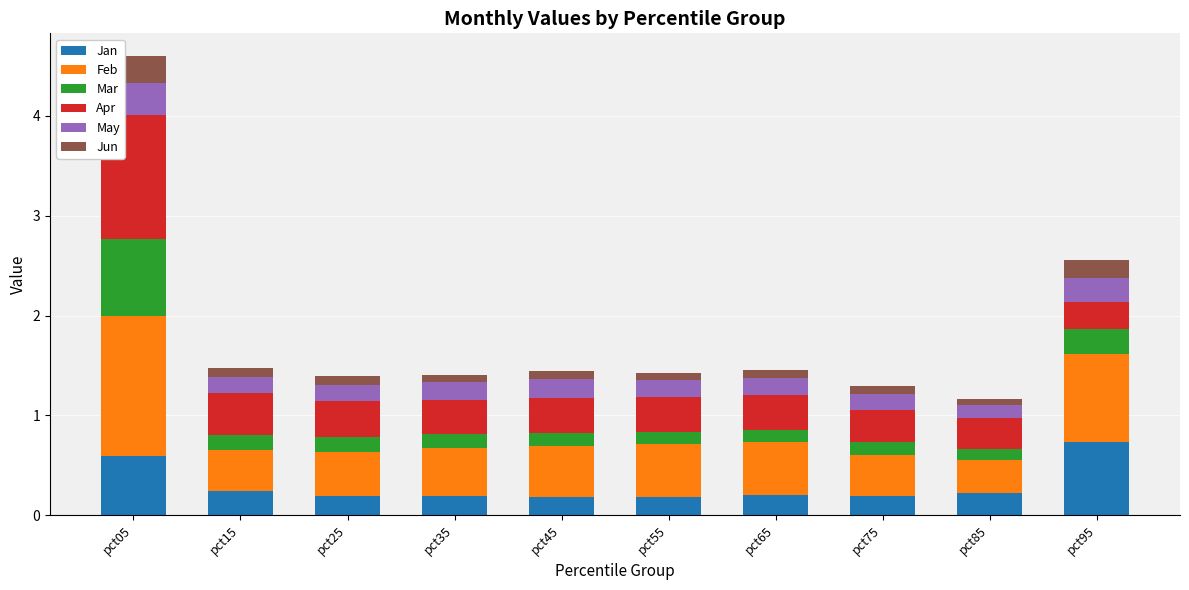

Is it true that Jan equals 0.2 at pct15?

True